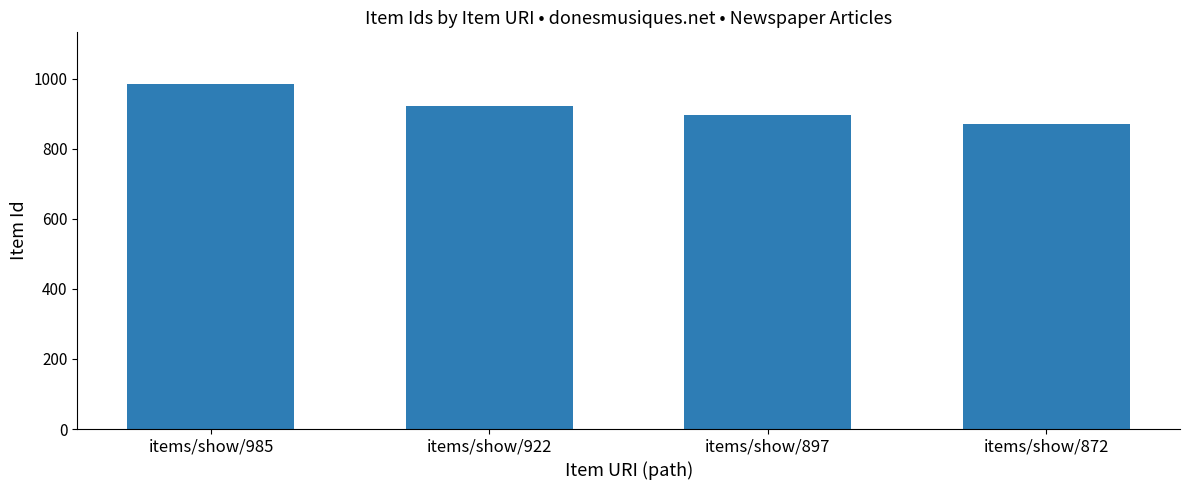

Read the value at items/show/985, to the nearest 50.

1000